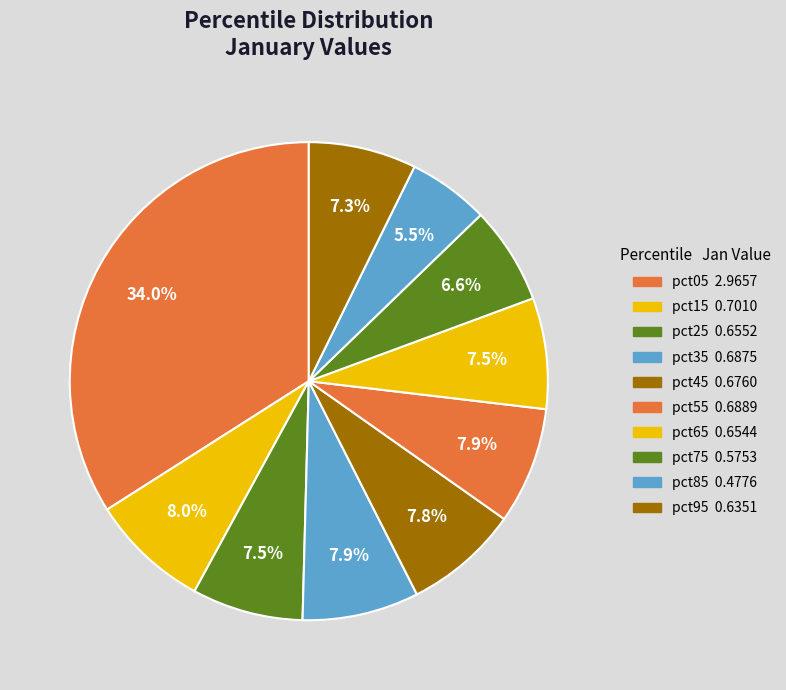

How many segments does this pie chart have?

10